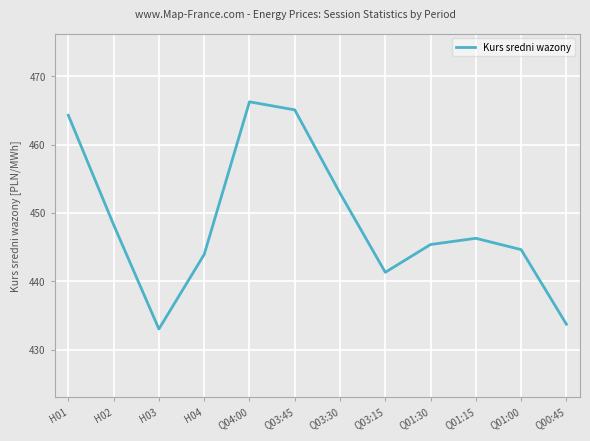

Is this an area chart (filled region under the line)?

No